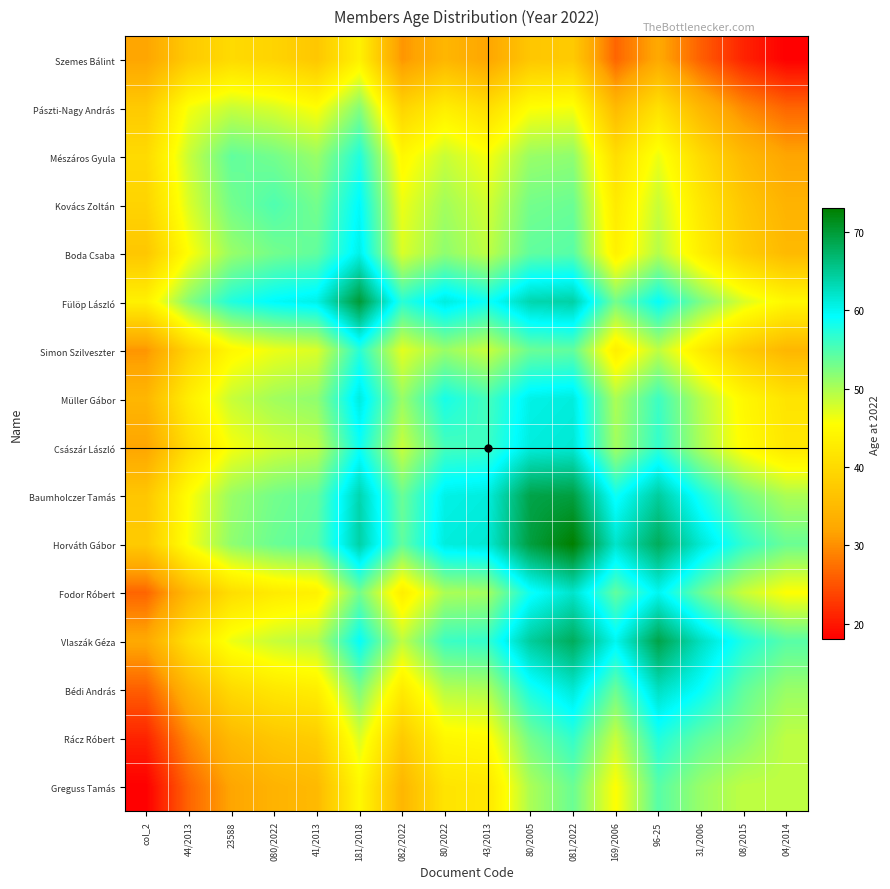

How many series are shown in this chart?

16